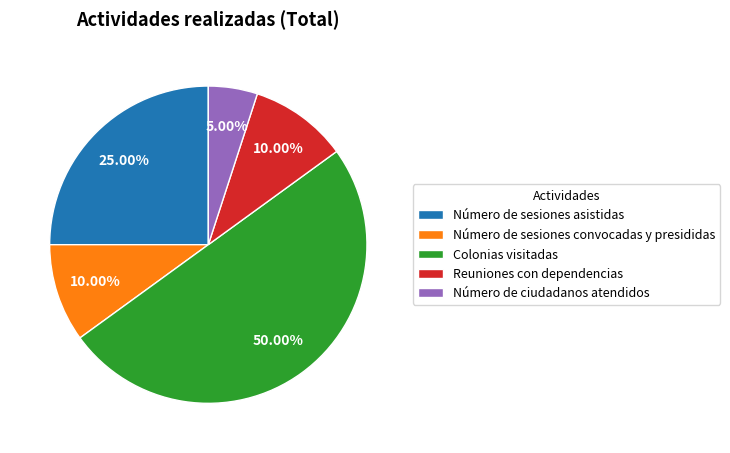

True or false: Número de sesiones convocadas y presididas accounts for 16% of the total.

False